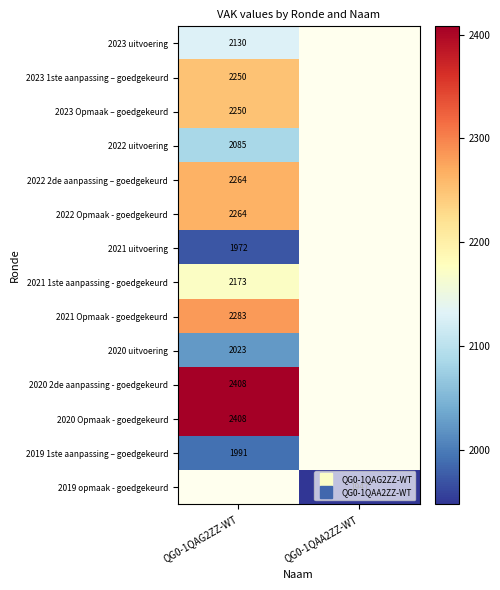

Rank the series at QG0-1QAG2ZZ-WT from highest to lowest value.

2020 2de aanpassing - goedgekeurd, 2020 Opmaak - goedgekeurd, 2021 Opmaak - goedgekeurd, 2022 2de aanpassing – goedgekeurd, 2022 Opmaak - goedgekeurd, 2023 1ste aanpassing – goedgekeurd, 2023 Opmaak – goedgekeurd, 2021 1ste aanpassing - goedgekeurd, 2023 uitvoering, 2022 uitvoering, 2019 1ste aanpassing – goedgekeurd, 2021 uitvoering, 2019 opmaak - goedgekeurd, 2020 uitvoering